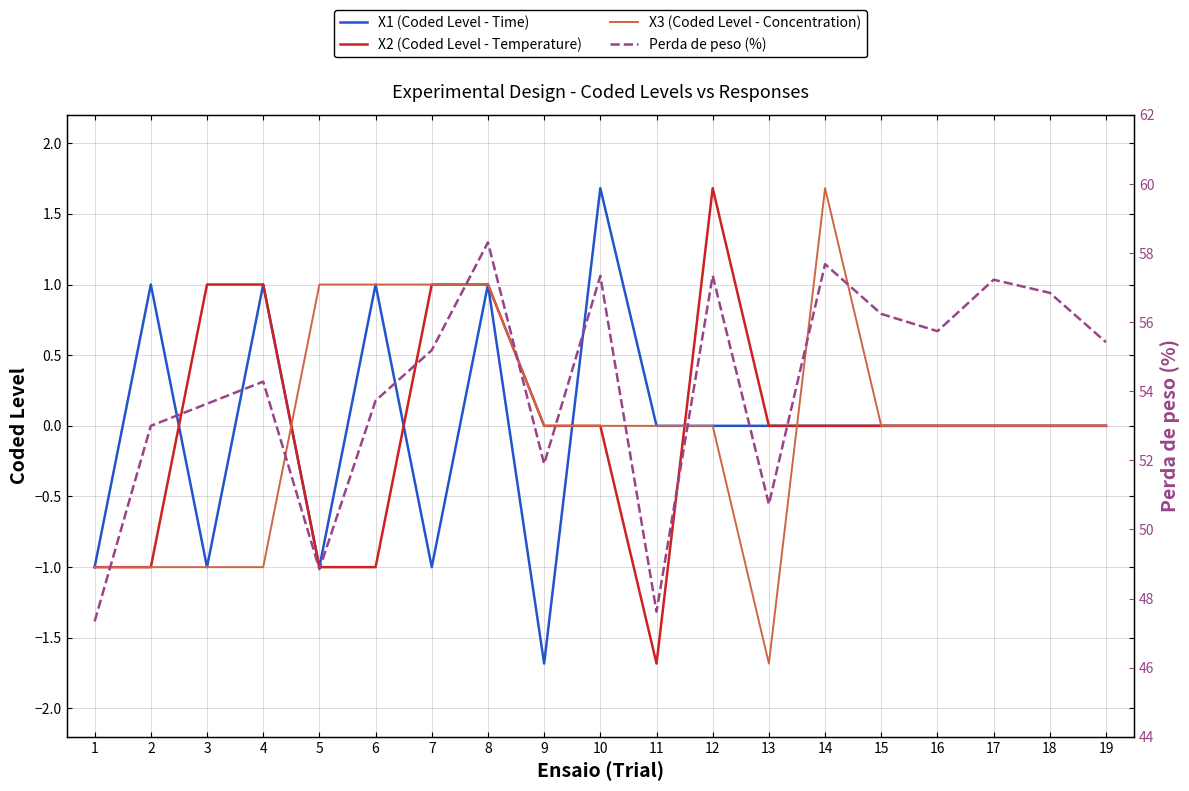

True or false: X3 (Coded Level - Concentration) and X2 (Coded Level - Temperature) intersect in this chart.

True